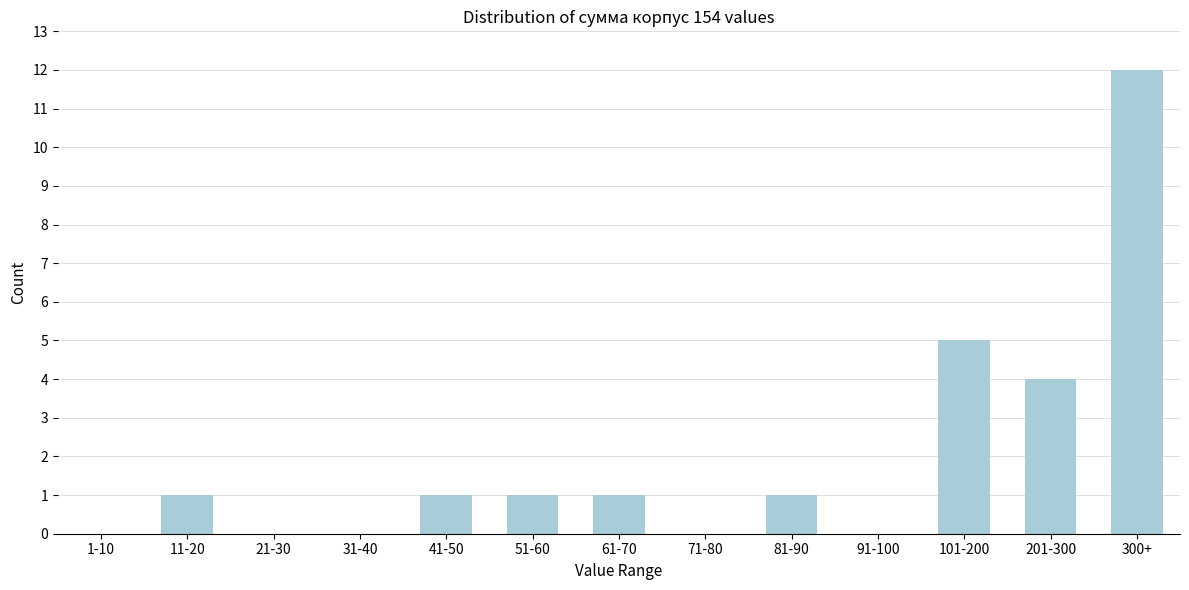

Reading right to left, what are all the values shown in this chart?

300+=12	201-300=4	101-200=5	91-100=0	81-90=1	71-80=0	61-70=1	51-60=1	41-50=1	31-40=0	21-30=0	11-20=1	1-10=0